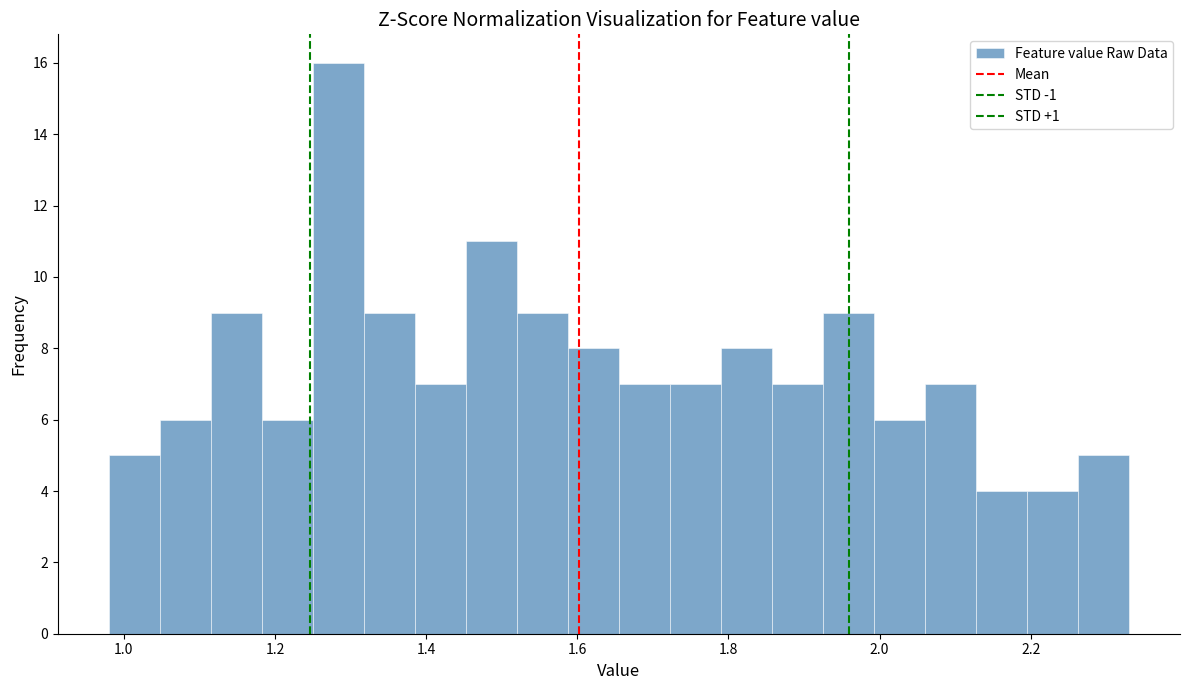

Read against the x-axis, roughly where is the centre of the tallest bar?

1.28